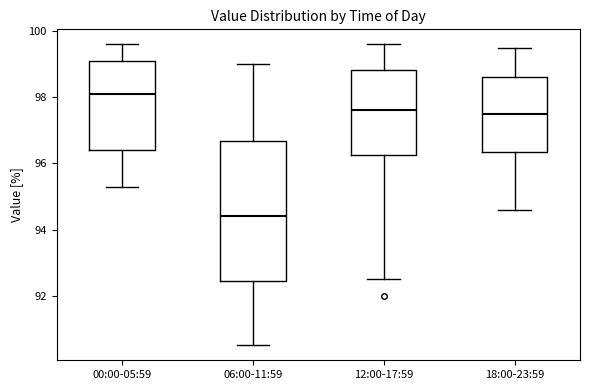

Reading left to right, transcribe this box plot: for each box, give where its median line is, the range the box spans, and where its two whiskers end, as read against the y-axis. The values are not printed on the chart, so give them approximately, as read against the axis.

00:00-05:59: median 98.2, box 96.4 to 99.2, whiskers 95.4 to 99.6
06:00-11:59: median 94.4, box 92.4 to 96.6, whiskers 90.6 to 99.0
12:00-17:59: median 97.6, box 96.2 to 98.8, whiskers 92.6 to 99.6
18:00-23:59: median 97.6, box 96.4 to 98.6, whiskers 94.6 to 99.6